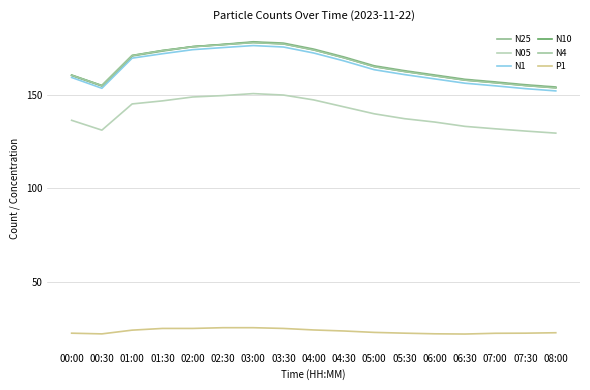

What position from the right is 03:00?

11